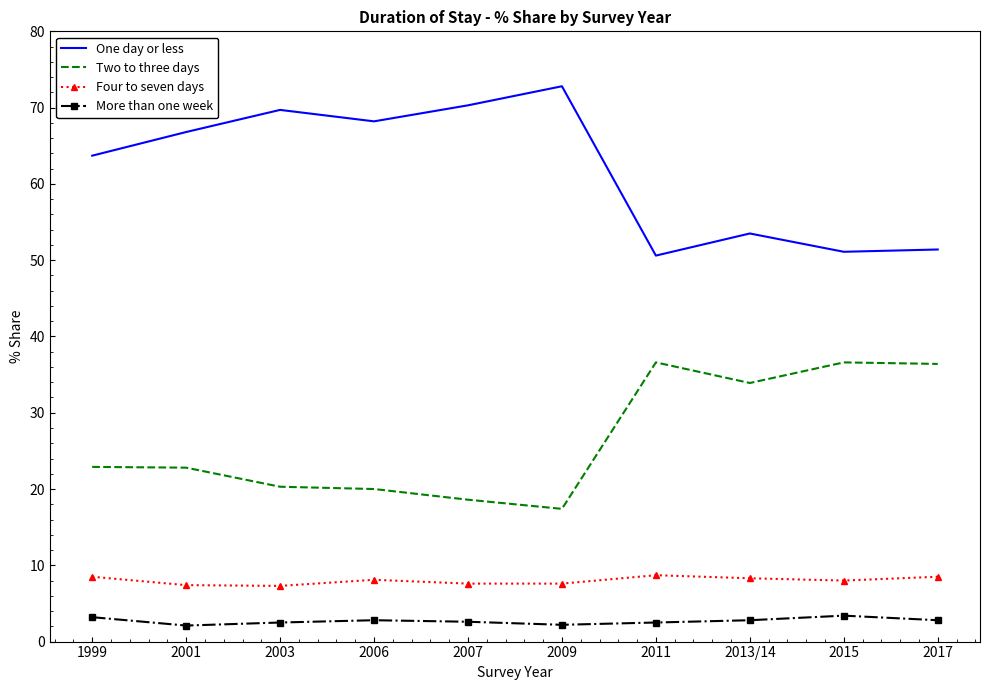

What is the smallest value displayed?

2.1